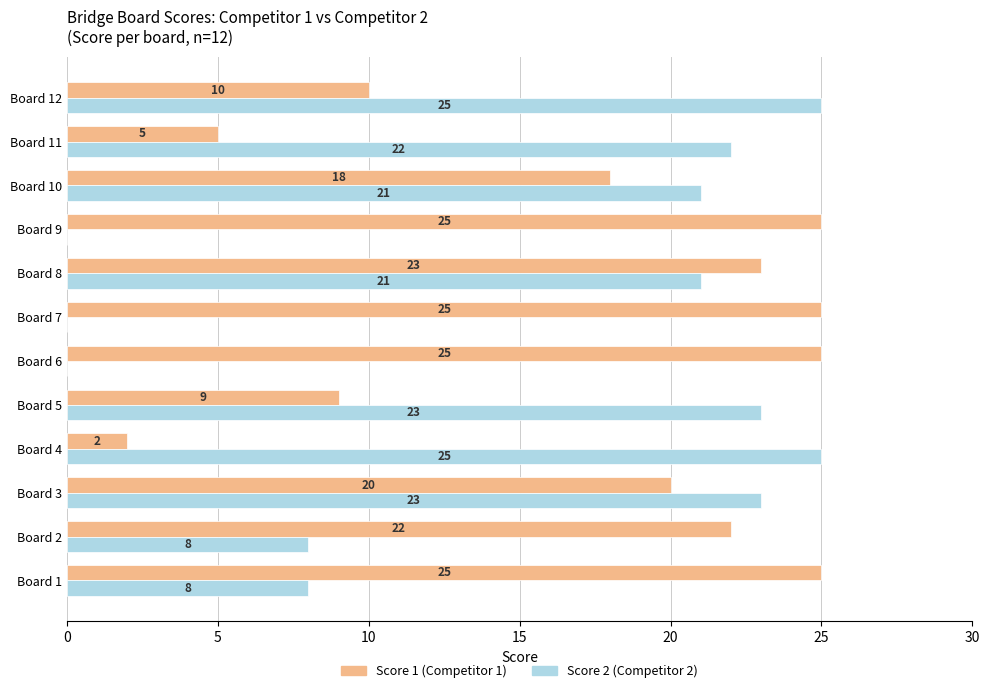

What is the greatest value displayed?

25